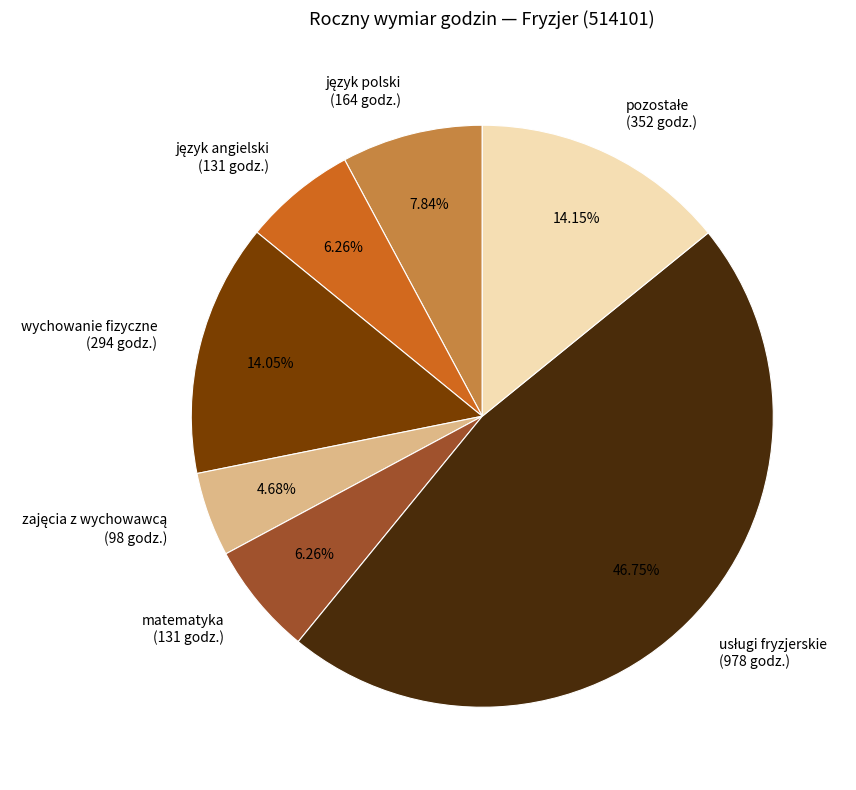

Is there a majority slice in this chart?

No